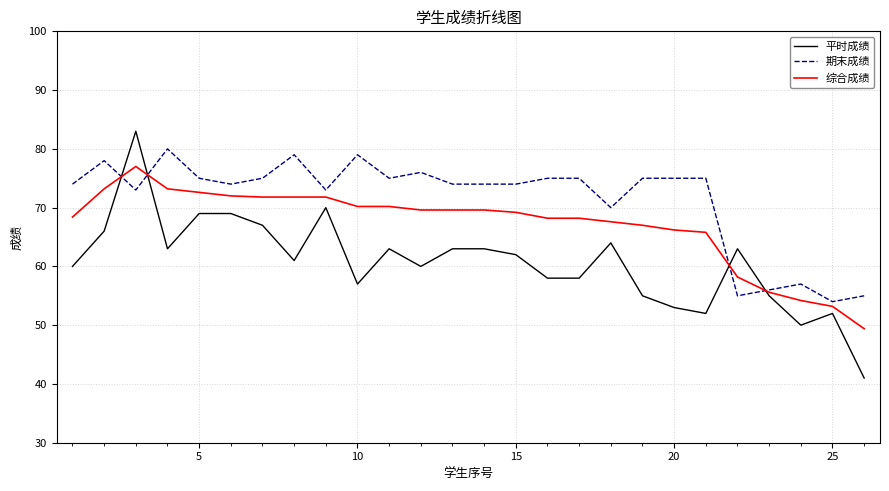

What is the maximum value shown in the chart?

83.0